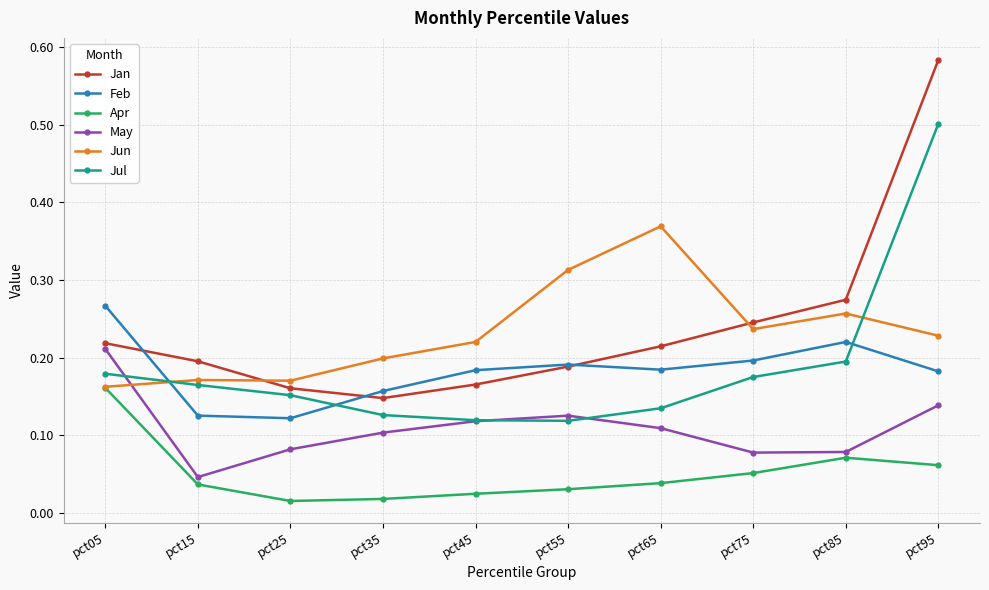

Rank the series by their maximum value, from lowest to highest.

Apr, May, Feb, Jun, Jul, Jan